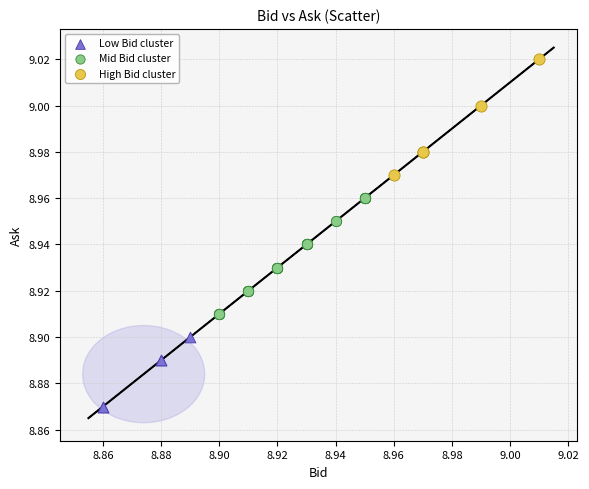

Which series contains the highest Y value?

High Bid cluster